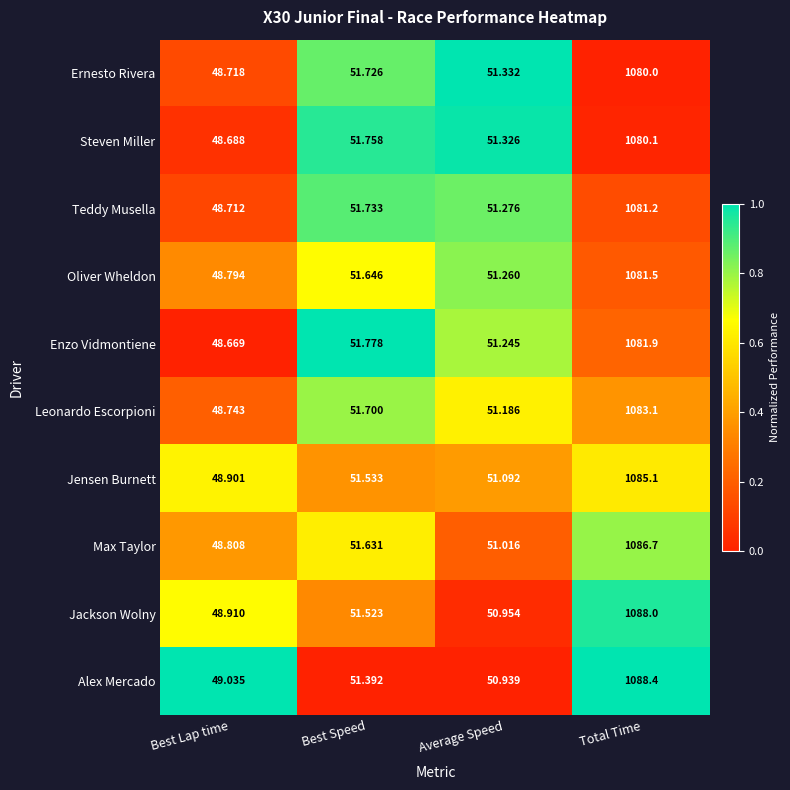

Which series has the largest total across all categories?

Alex Mercado